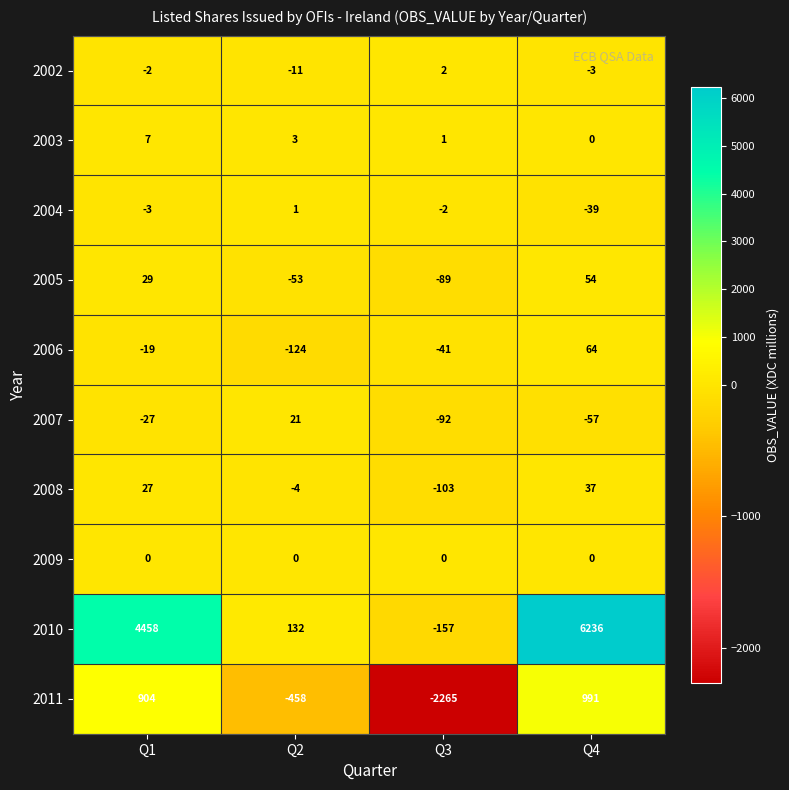

What is the minimum value shown in the chart?

-2265